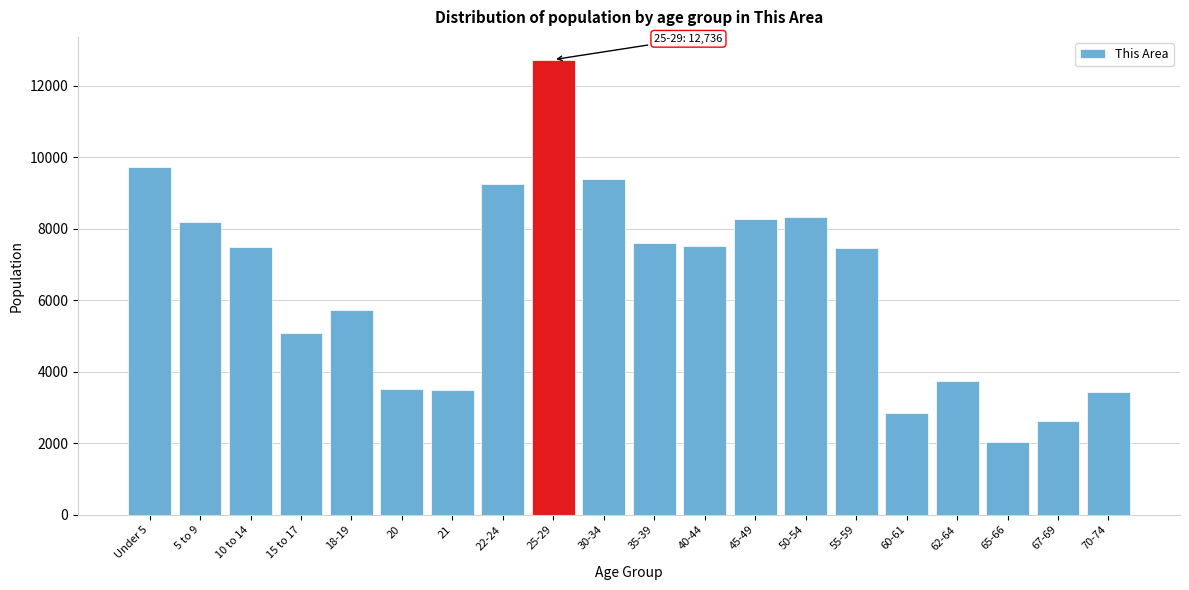

What is the change in value from 21 to 65-66?

-1448